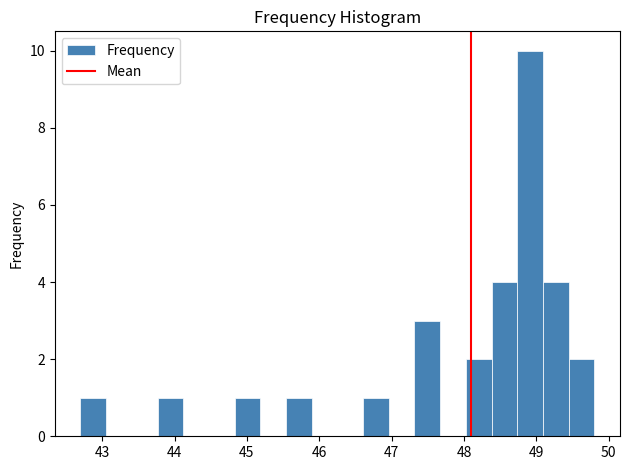

Read against the x-axis, roughly where is the centre of the tallest bar?

48.9